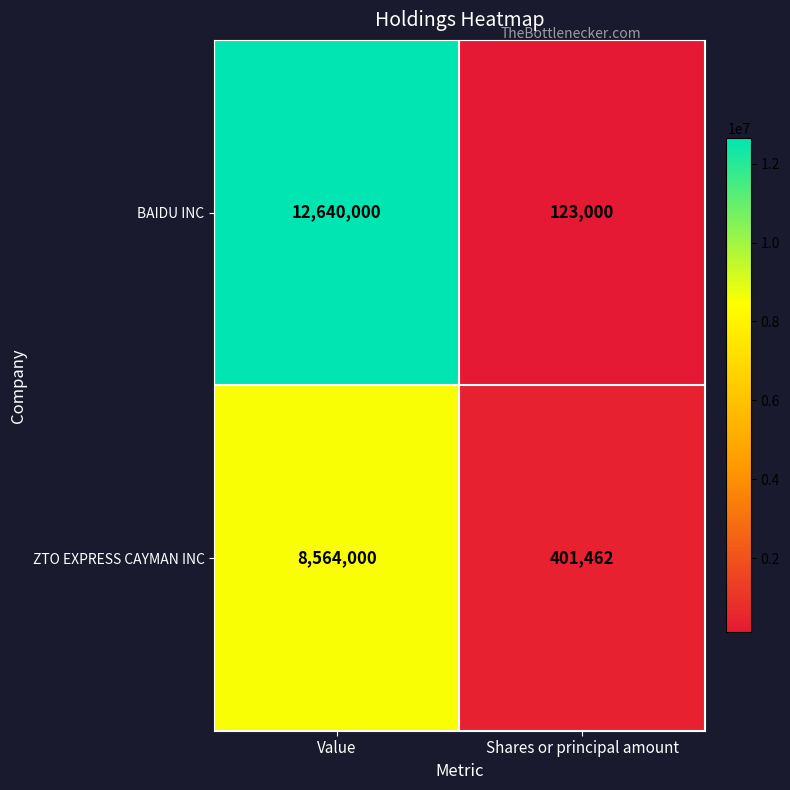

The value of BAIDU INC at Shares or principal amount is 76047. True or false?

False